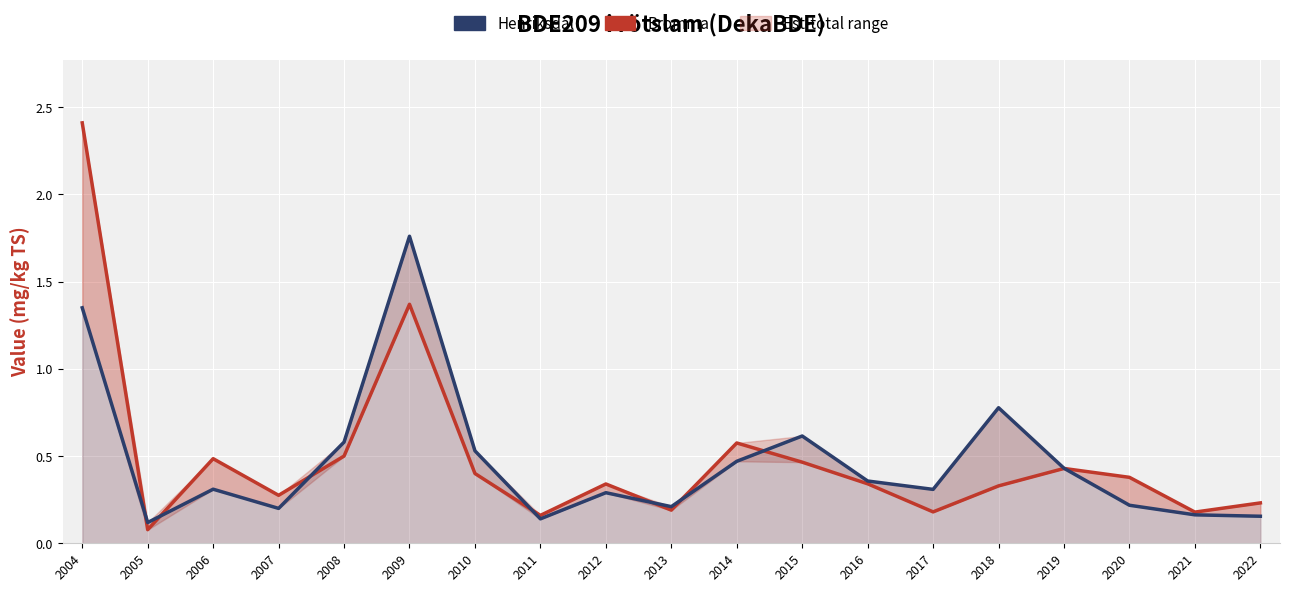

Which series ends up on top after the final intersection of Henriksdal and Bromma?

Bromma